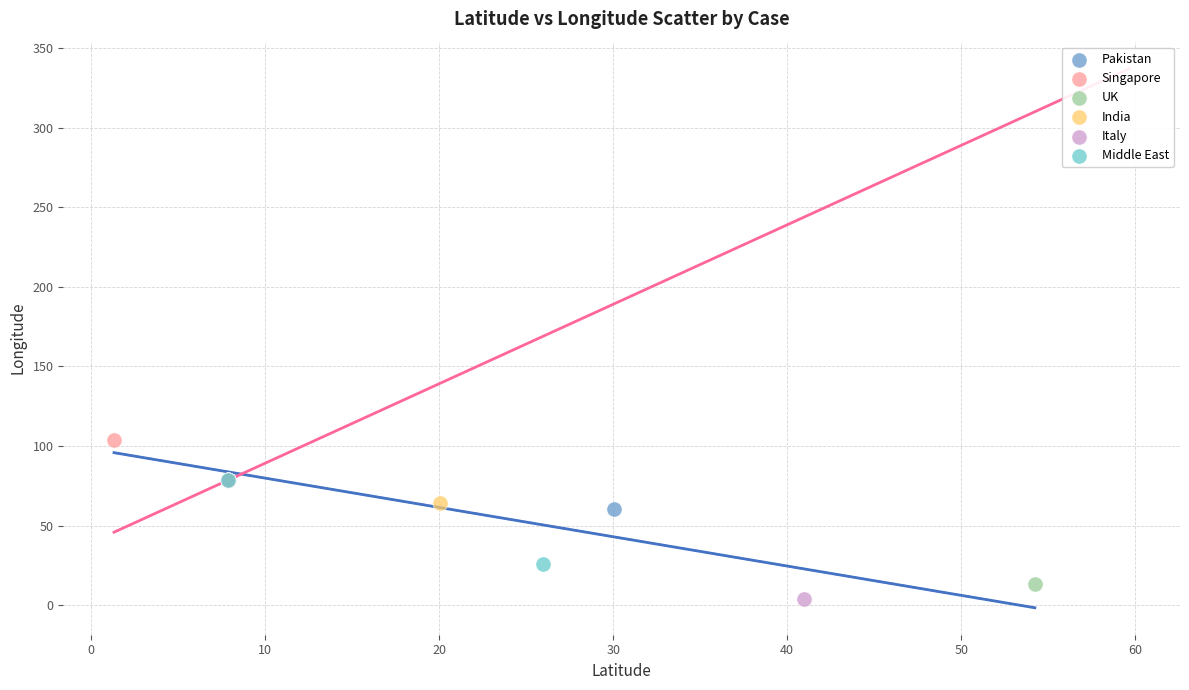

Which series contains the lowest Y value?

Italy